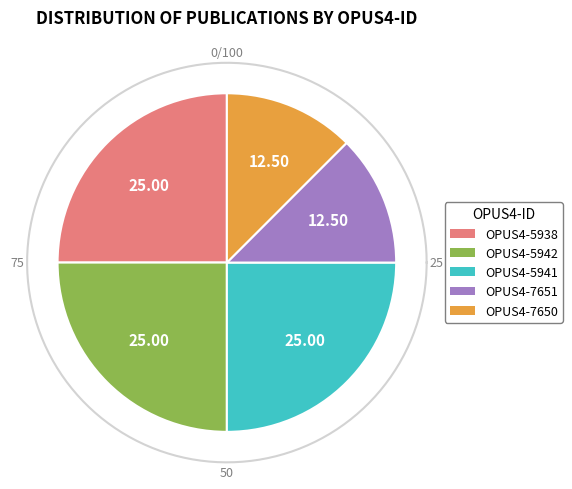

Is there a majority slice in this chart?

No